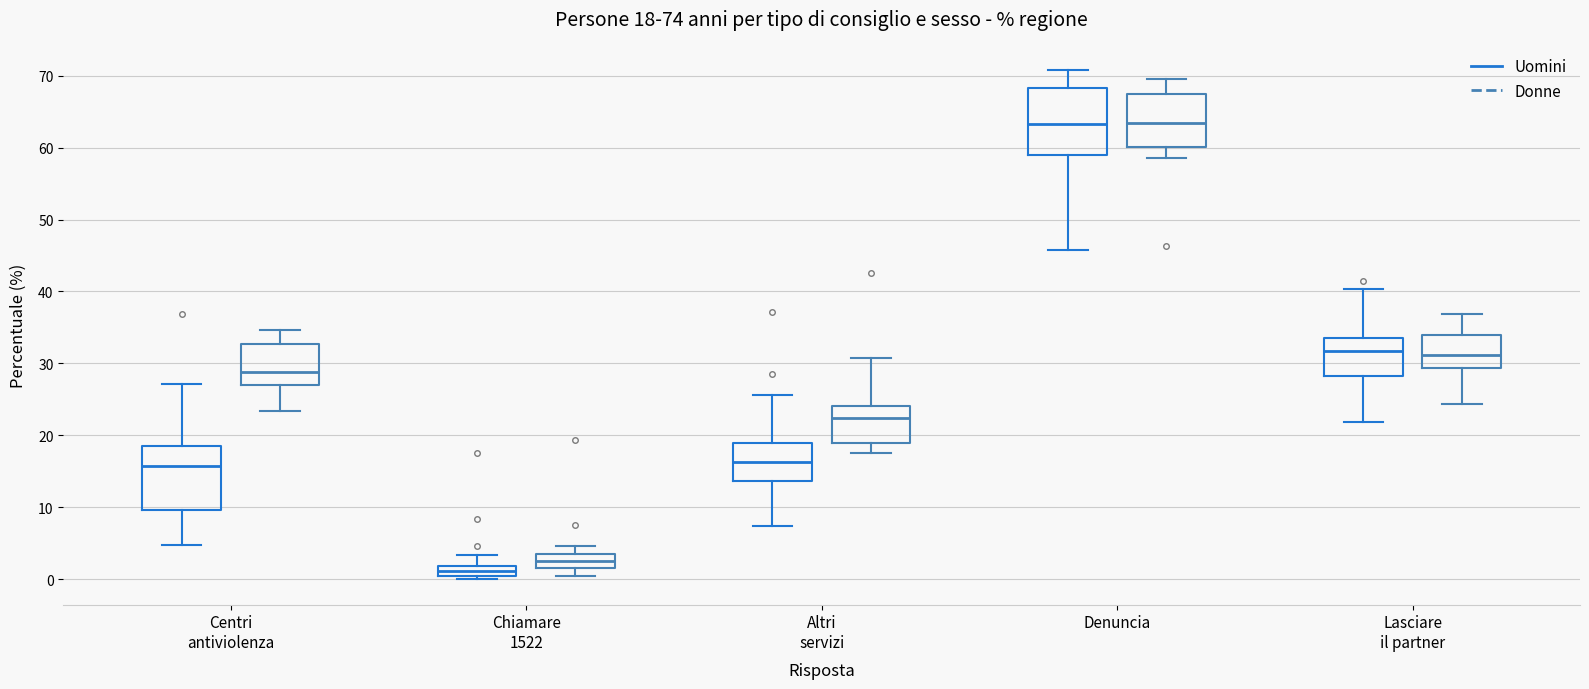

Which box's median line is the lowest?

Chiamare 1522 (Uomini)